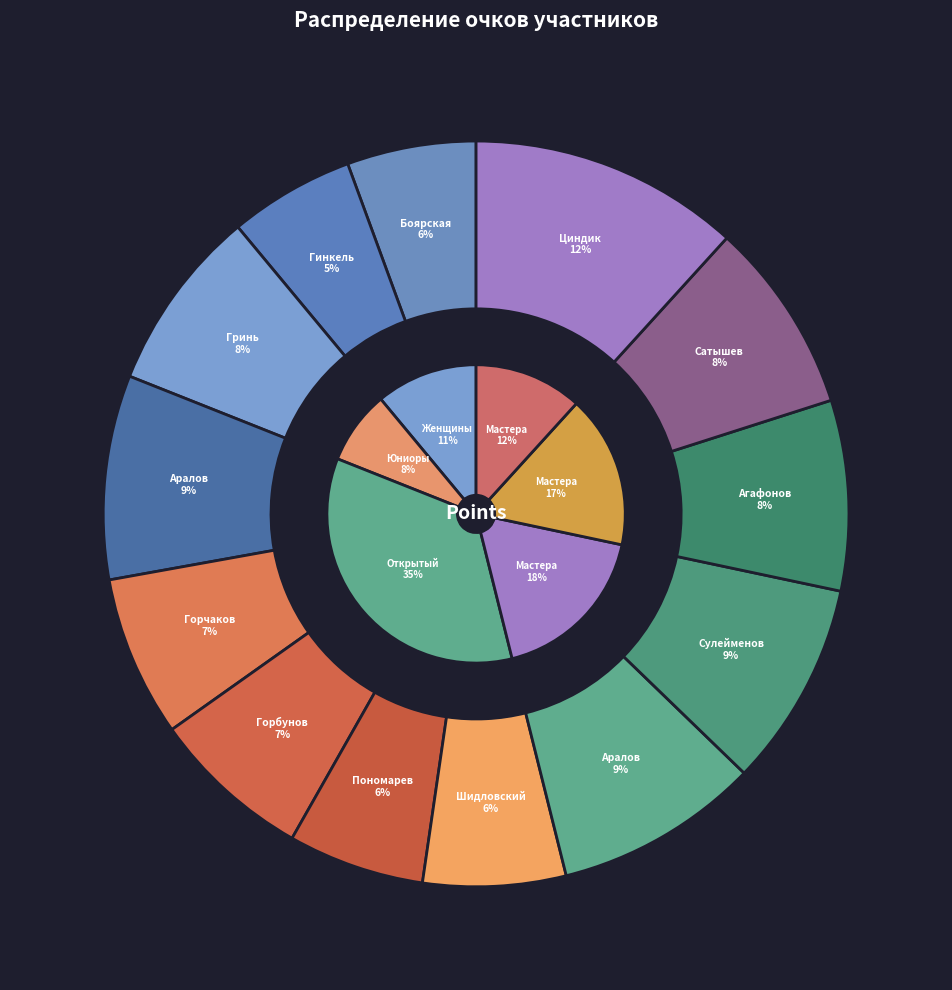

Rank the categories by value from lowest to highest.

Гинкель Наталья, Боярская Анастасия, Пономарев Антон, Шидловский Александр, Горбунов Илья, Горчаков Артем, Гринь Андрей, Агафонов Виталий, Сатышев Илдар, Аралов Евгений (O), Аралов Евгений (M1), Сулейменов Виталий, Циндик Александр